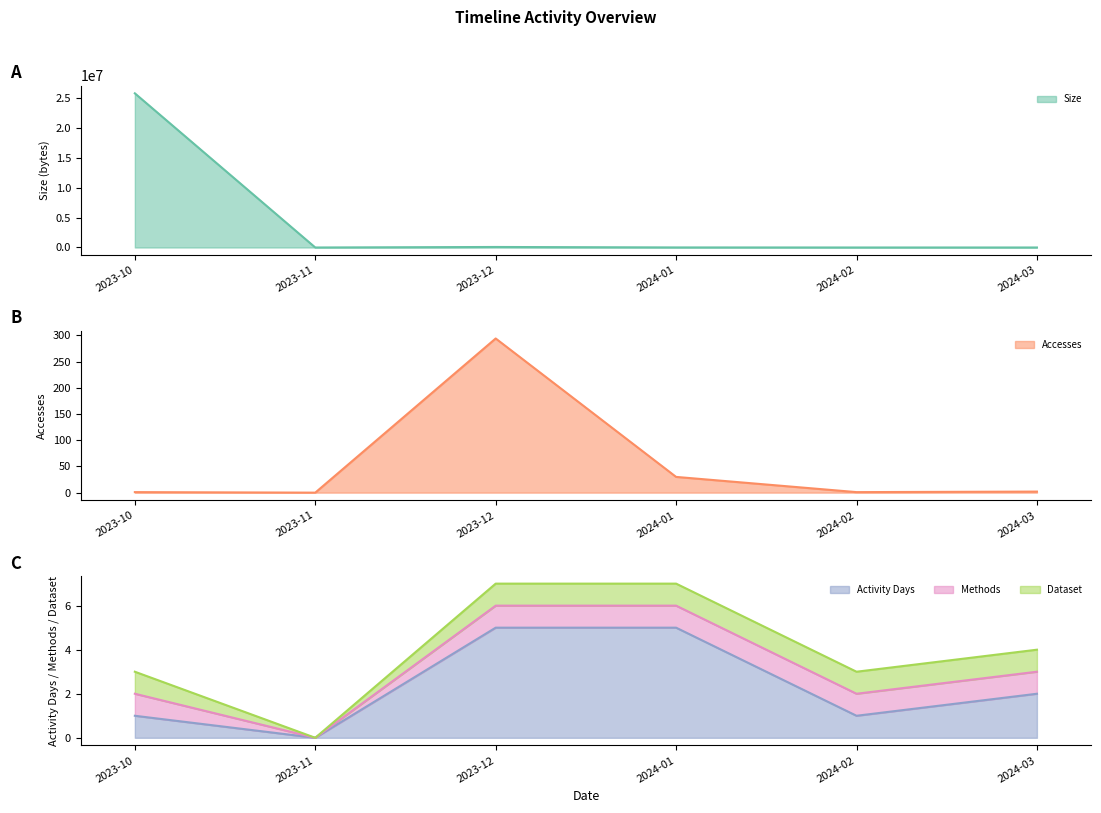

Count the number of categories in the chart.

6